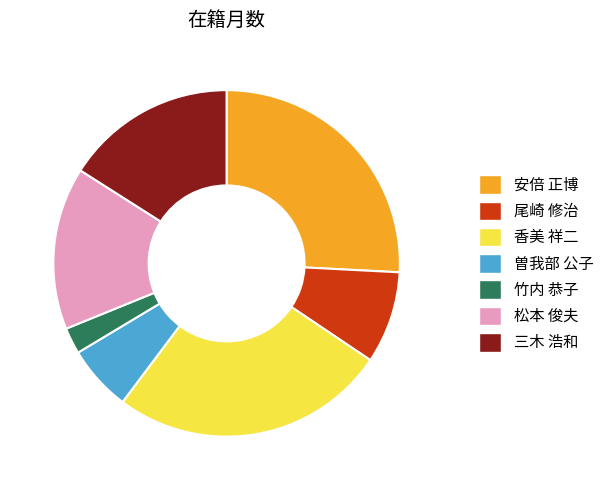

Which slice is the smallest?

竹内 恭子